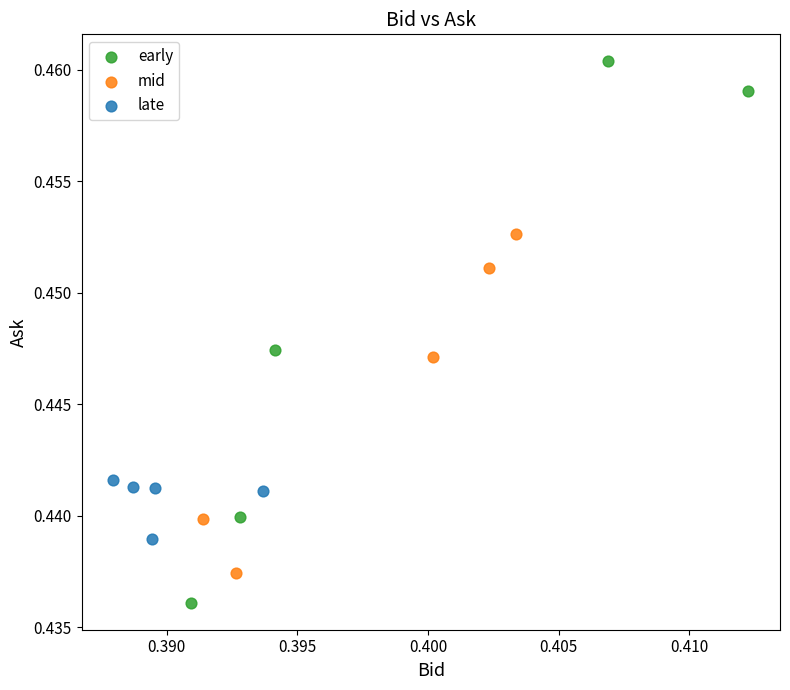

Which series reaches the minimum Y coordinate?

early